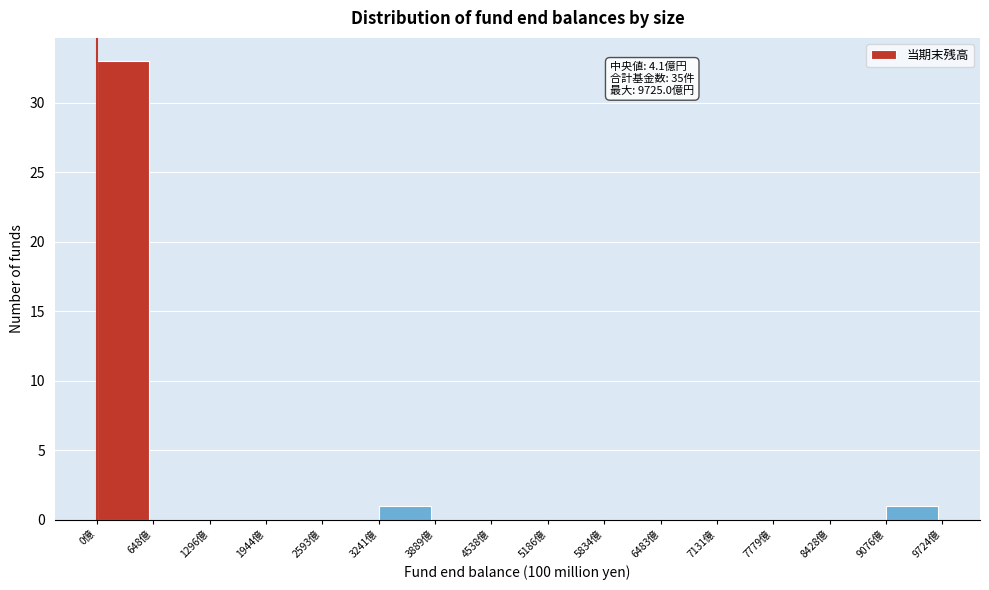

Over which range of the x-axis is the bar tallest?

0 to 600